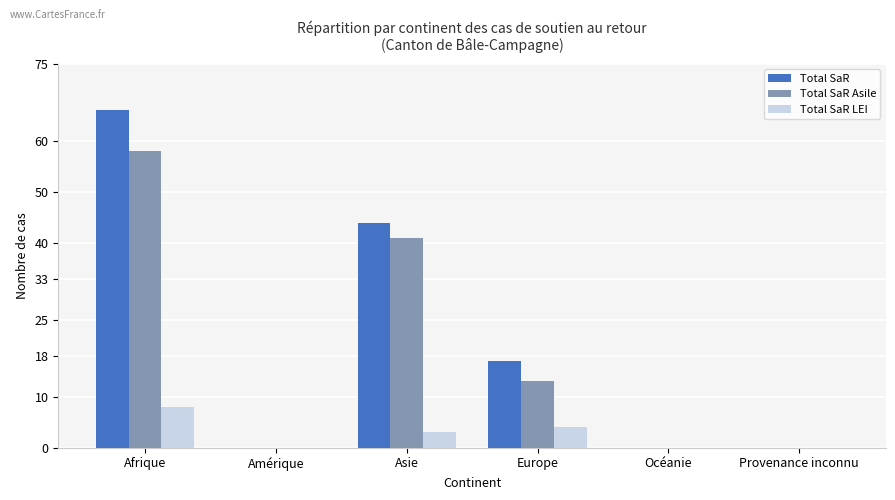

Reading right to left, list all the values displayed in this chart.

Total SaR: 0	0	17	44	0	66
Total SaR Asile: 0	0	13	41	0	58
Total SaR LEI: 0	0	4	3	0	8